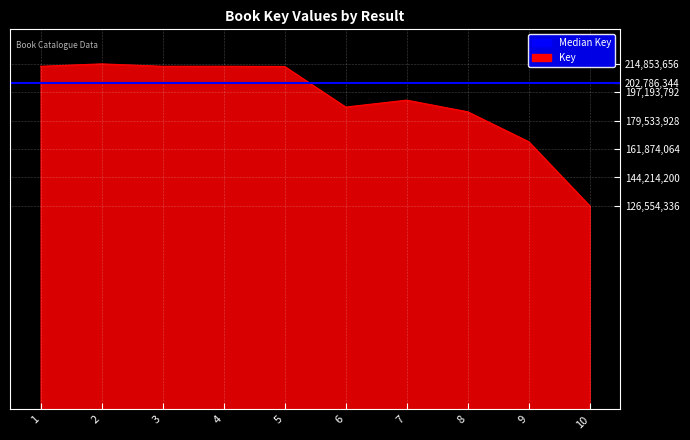

True or false: the data shows 98582732 at 3.

False